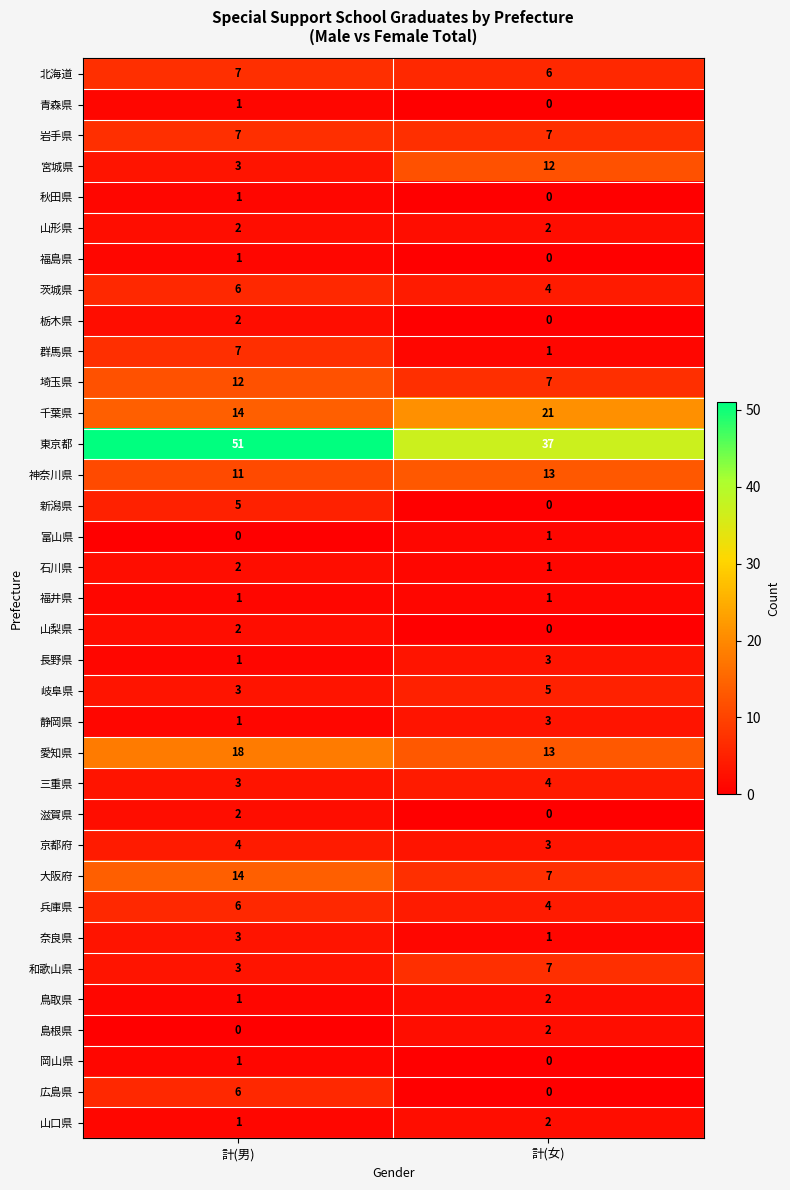

What is the total value across all series at 計(男)?

202